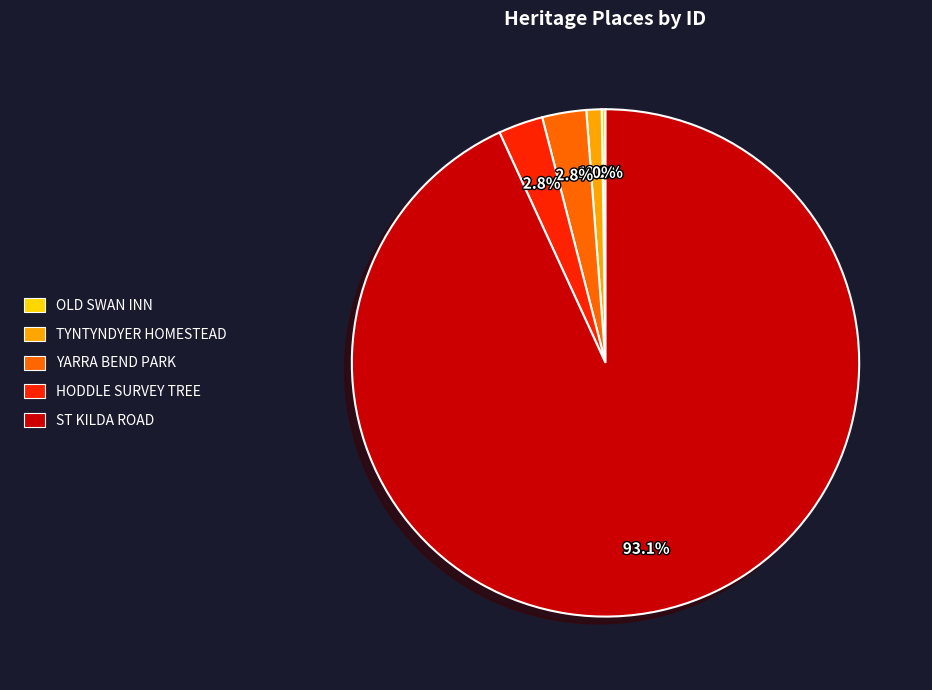

To the nearest percent, what is the difference between the largest and smallest slice percentages?

93%